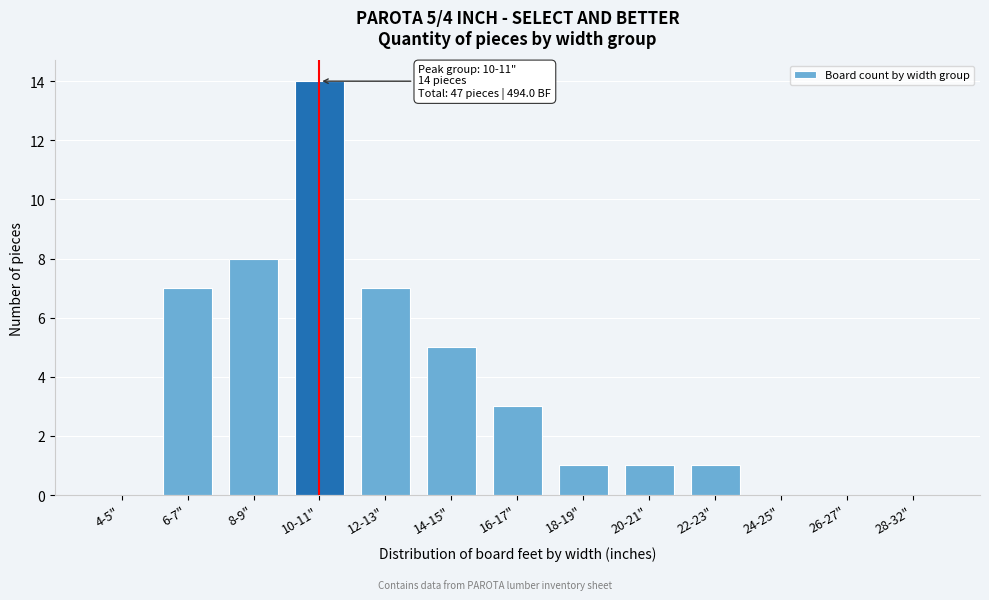

Reading left to right, what are all the values shown in this chart?

4-5"=0	6-7"=7	8-9"=8	10-11"=14	12-13"=7	14-15"=5	16-17"=3	18-19"=1	20-21"=1	22-23"=1	24-25"=0	26-27"=0	28-32"=0